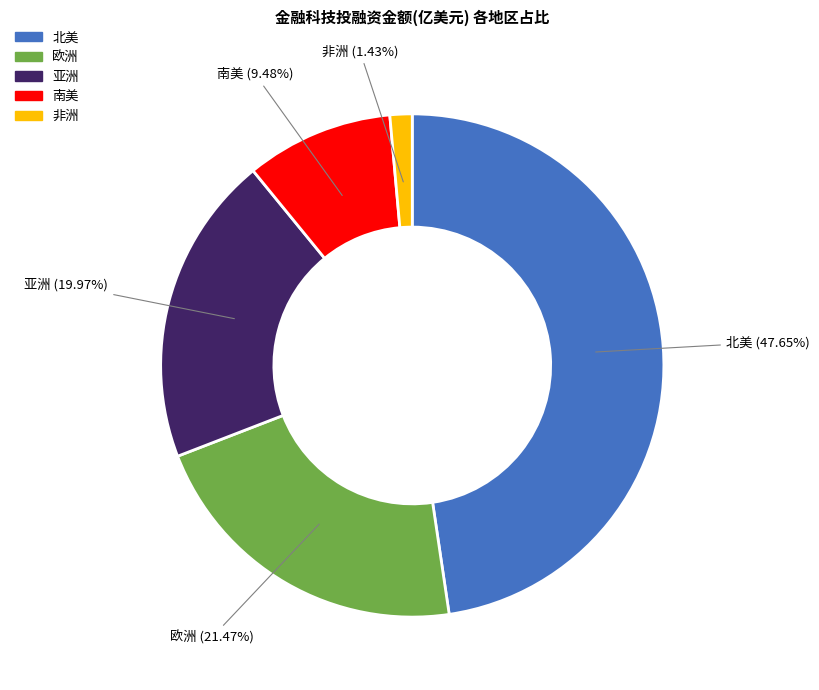

Does any single category account for the majority?

No